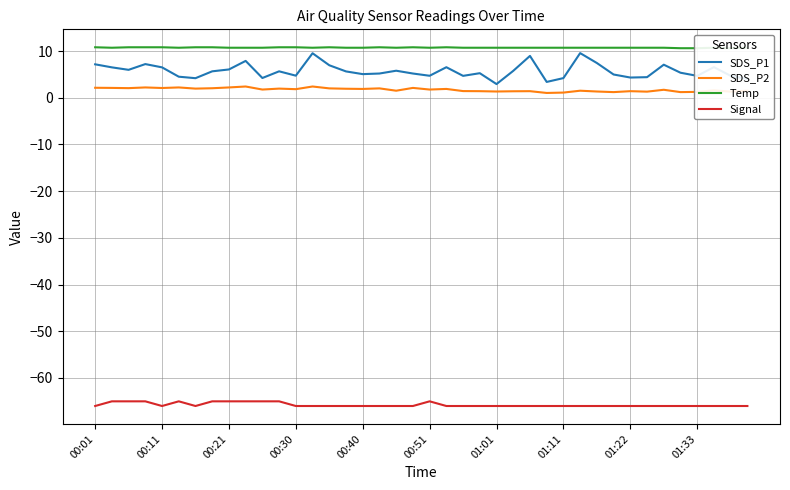

What is the sum of all SDS_P1 values?

228.8